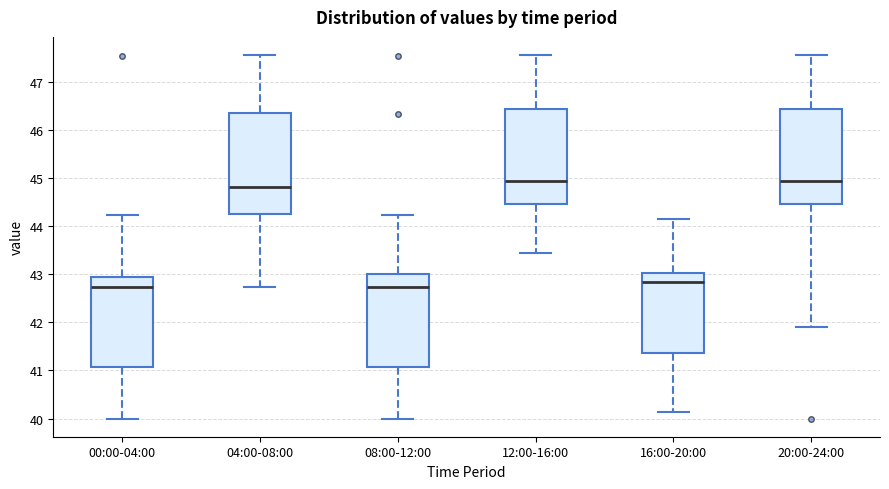

Where does the upper whisker of the box for 16:00-20:00 end on the y-axis? The values are not printed on the chart, so give them approximately, as read against the axis.

44.2